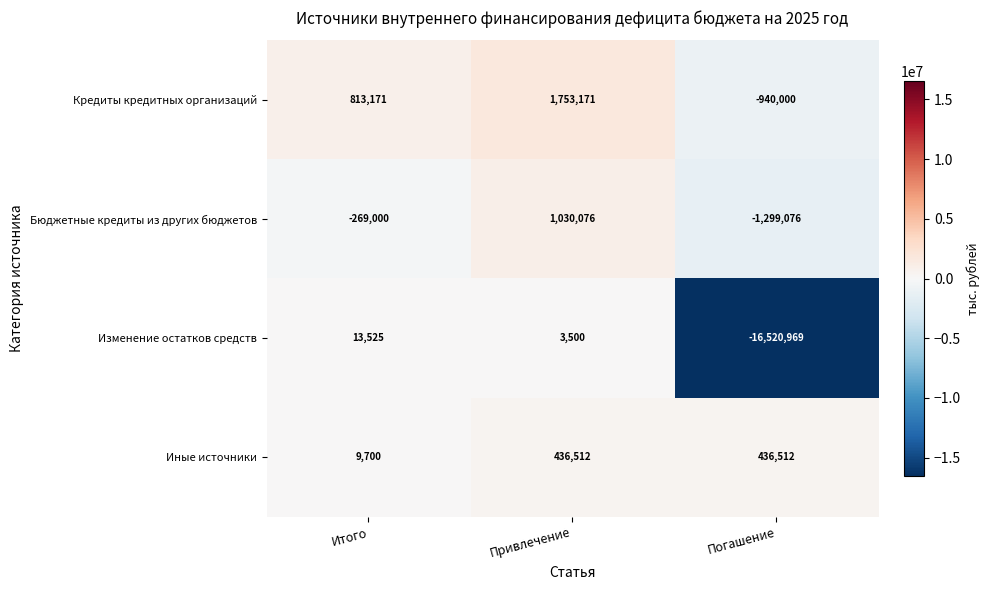

What value does the Кредиты кредитных организаций series have at Погашение, to the nearest 100?

-940000